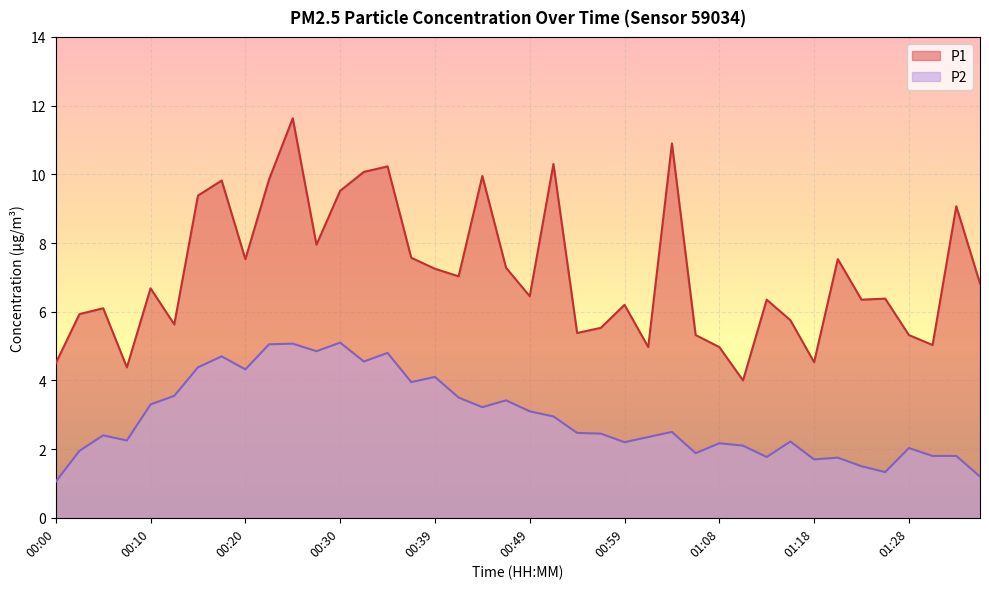

The P1 series shows 5.5 at 00:56. True or false?

True